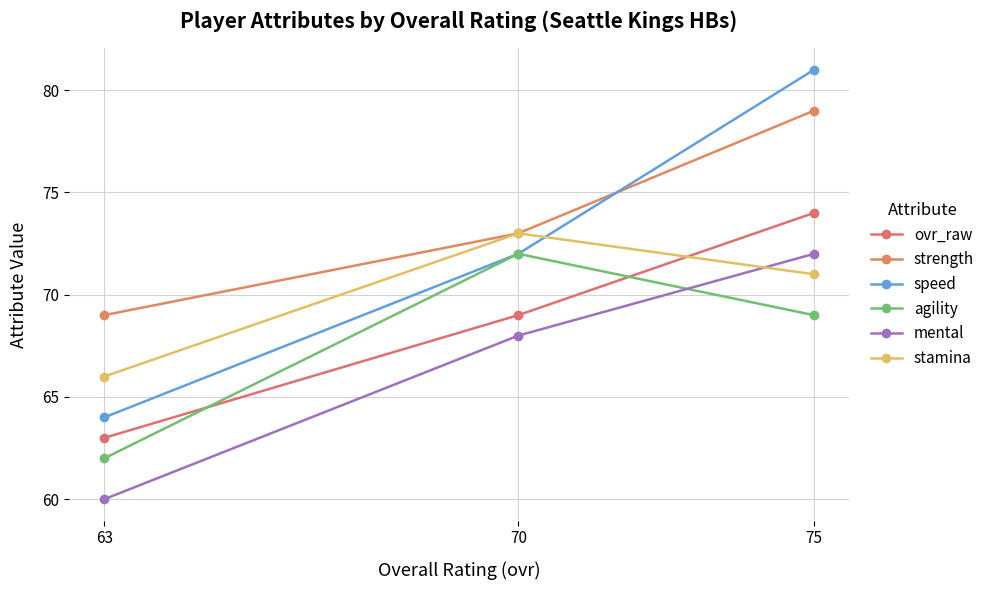

What value does the speed series have at 75, to the nearest 10?

80